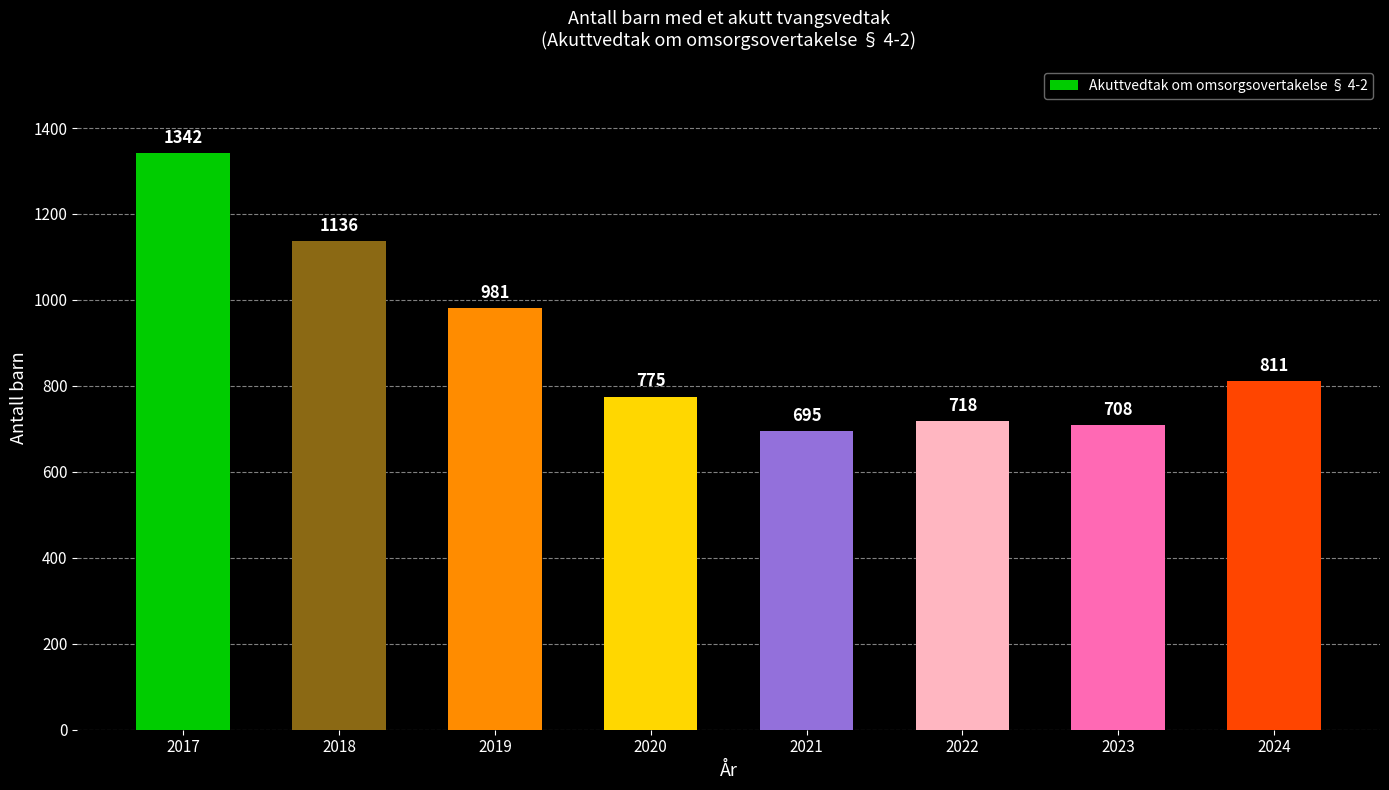

What is the sum of the values at 2017 and 2022?

2060